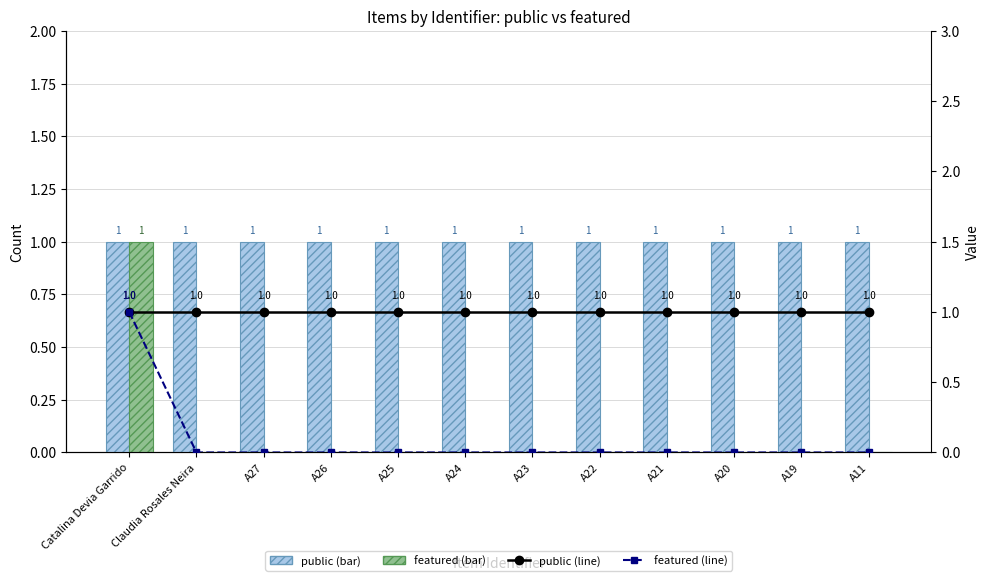

Between A20 and A21, which is larger?

A20